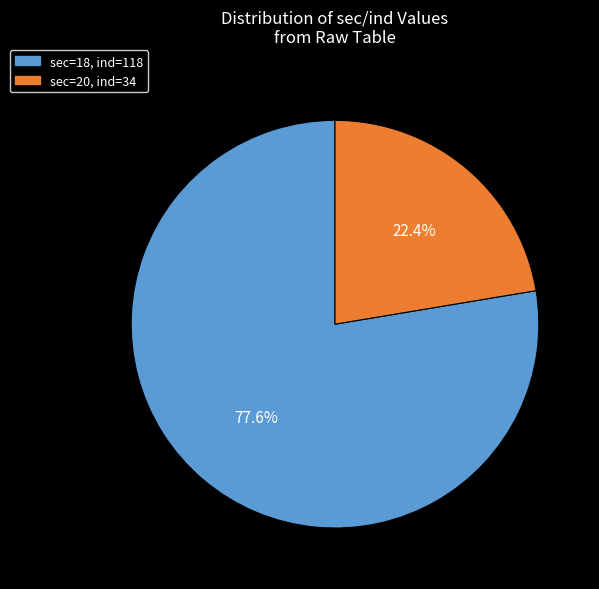

Is there a majority slice in this chart?

Yes